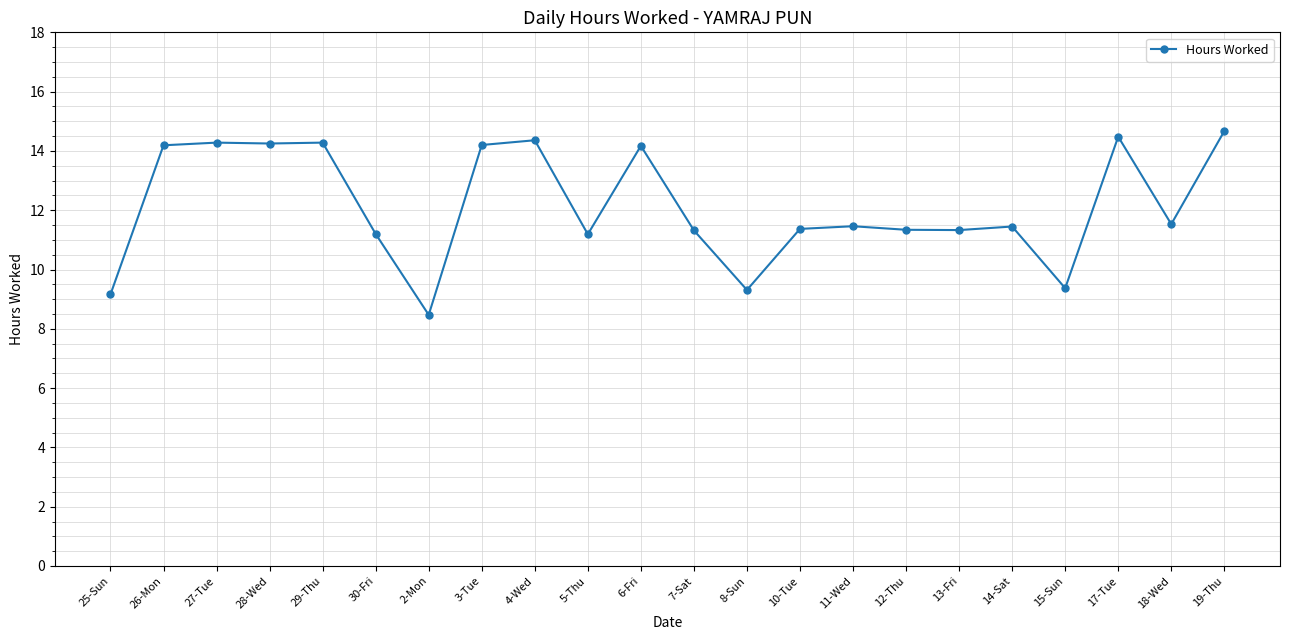

Read the value at 6-Fri.

14.2